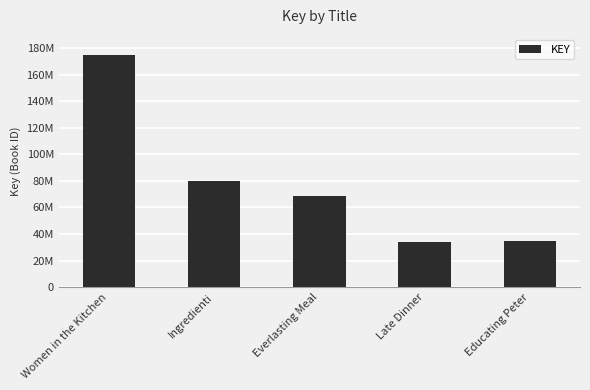

What position from the left is Everlasting Meal?

3